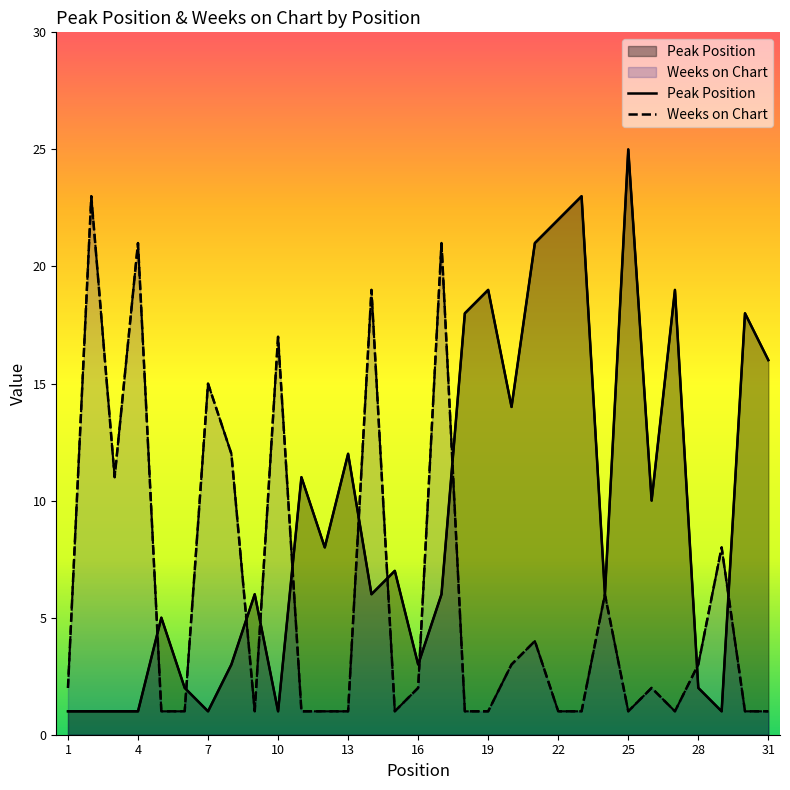

At 13, list the series in order from largest to smallest.

Peak Position, Weeks on Chart